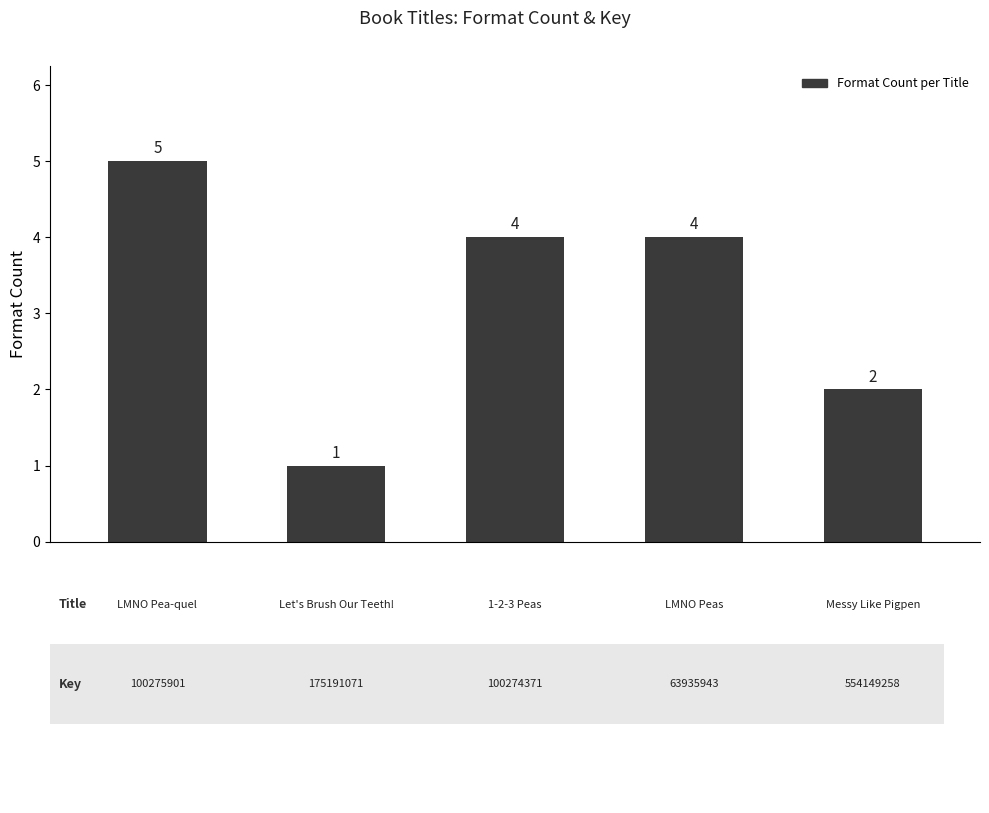

How many bars are there in total?

5